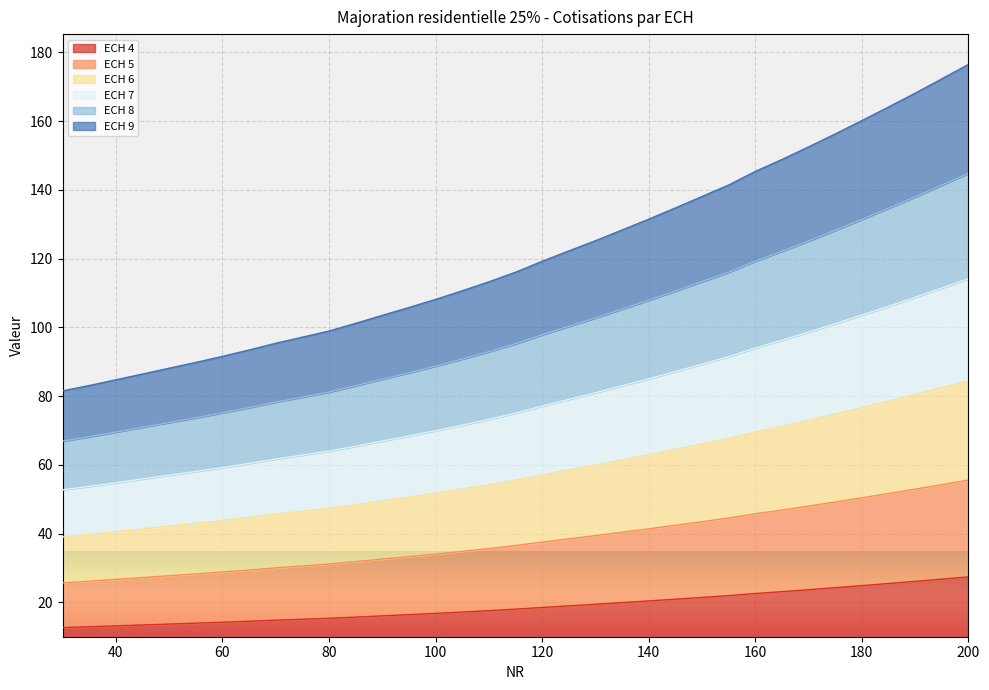

What is the approximate value of ECH 7 at 175?

101.1